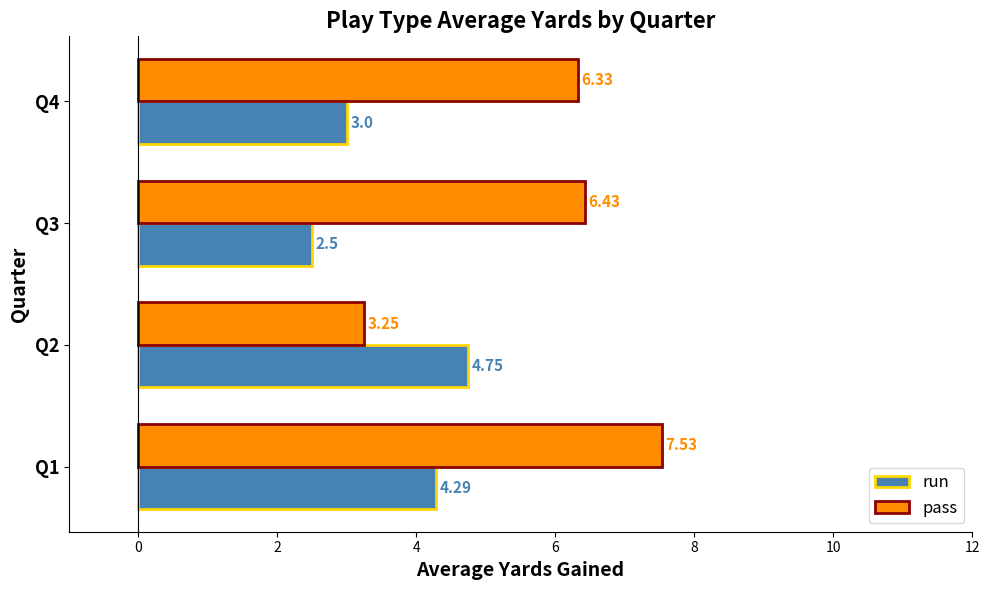

What is the sum of all run values?

14.5